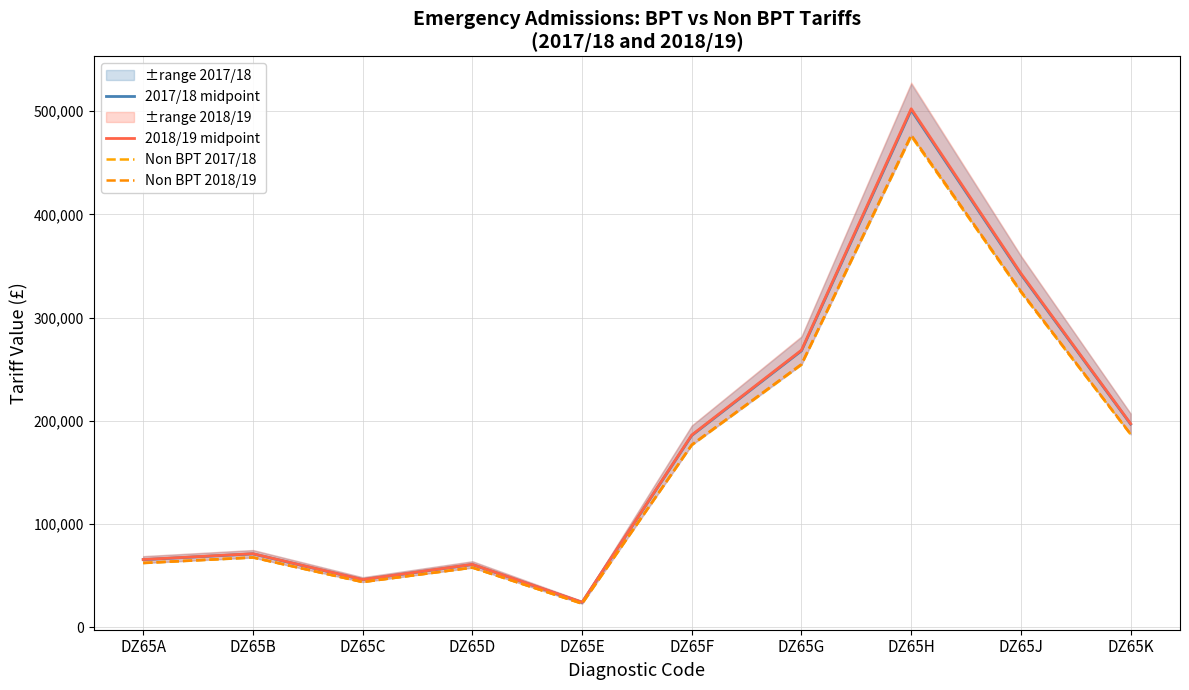

At which label does 2018/19 midpoint first exceed 186280?

DZ65G